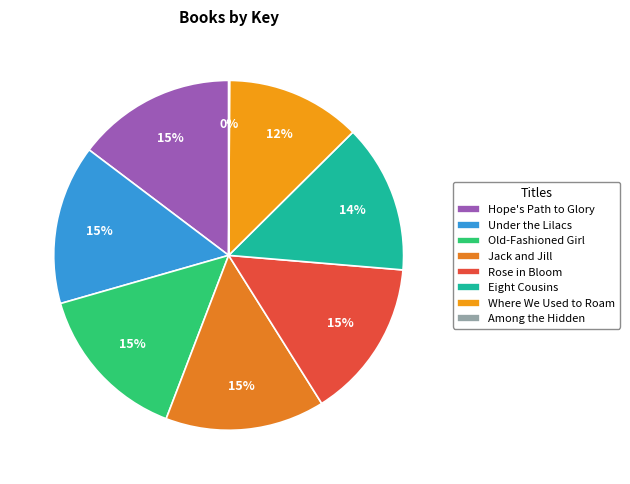

Does Eight Cousins account for over 50% of the chart?

No